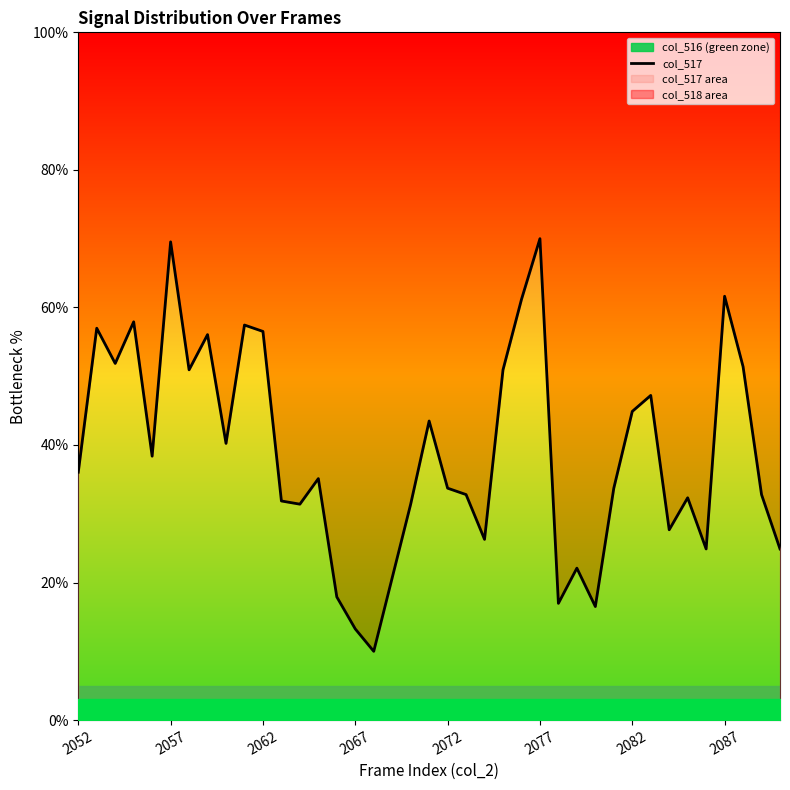

The value at 13 is 13.8. True or false?

False